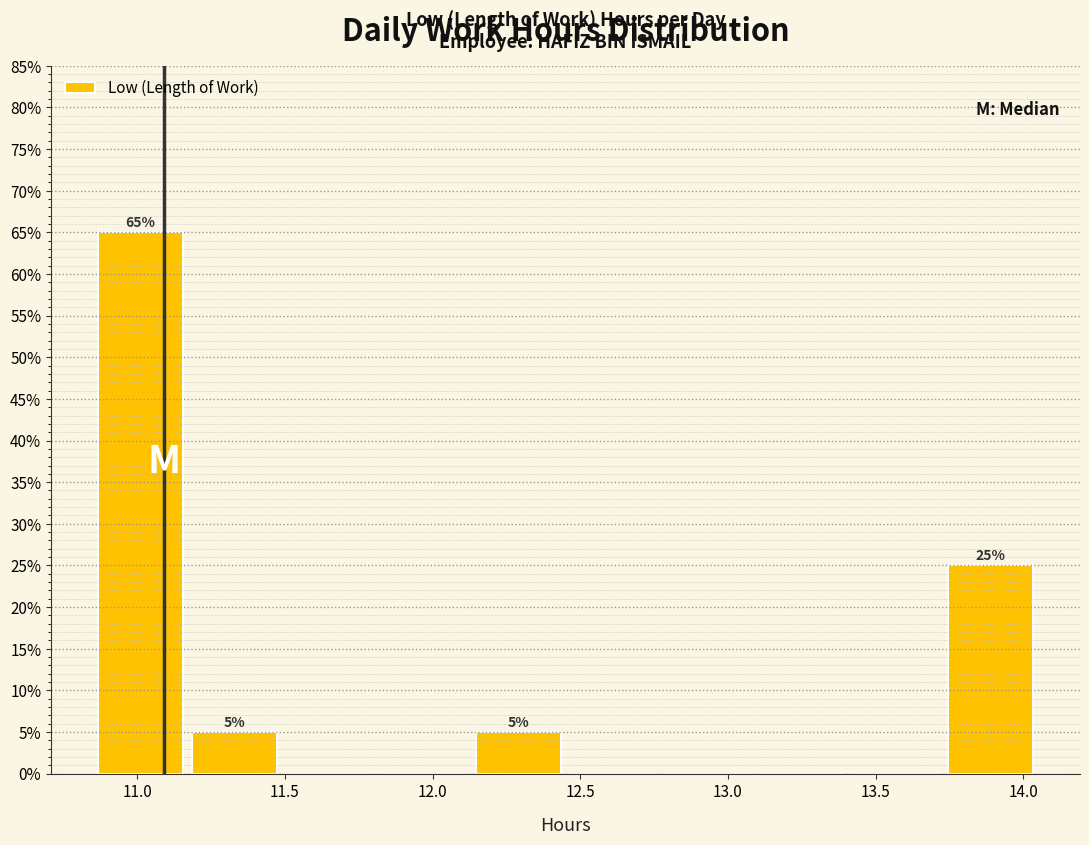

Over which range of the x-axis is the bar tallest?

10.85 to 11.17